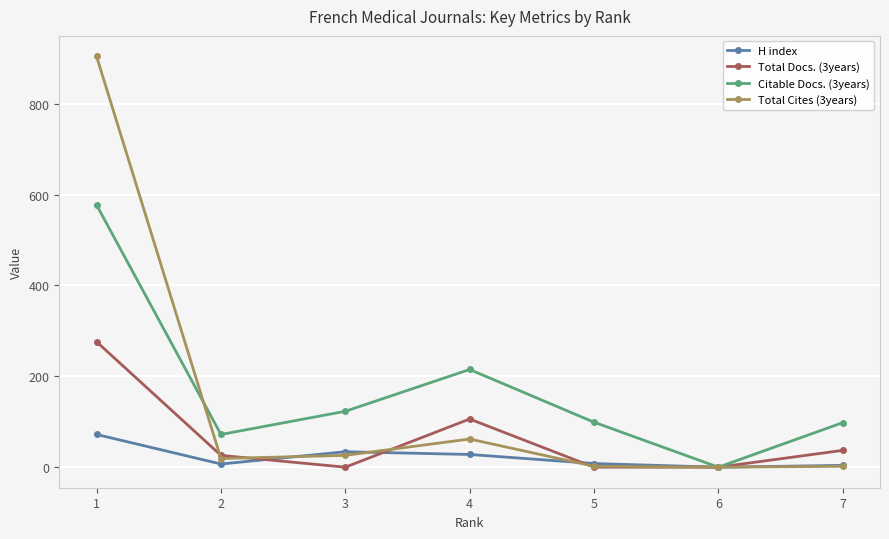

What is the value of the Citable Docs. (3years) point at the 5th from the left?

99